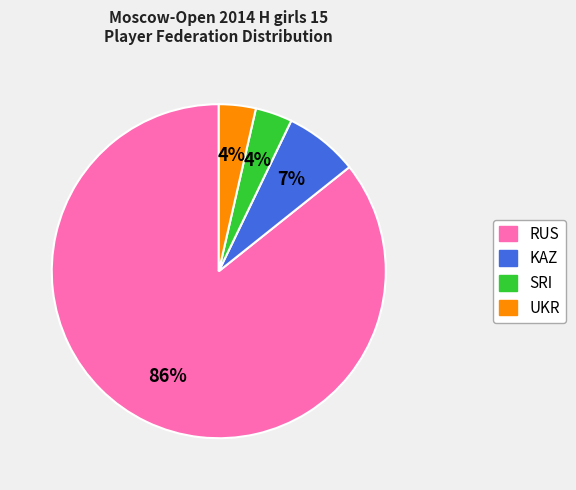

To the nearest percent, what percentage of the pie is KAZ?

7%